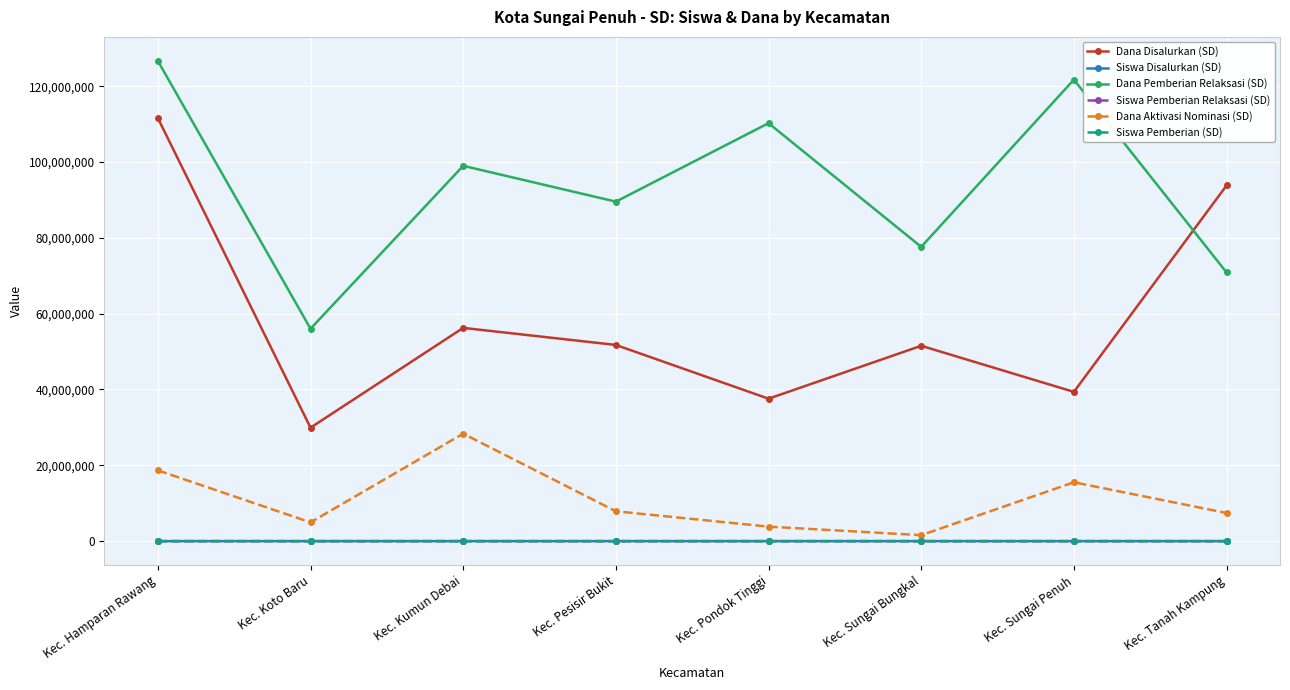

What is the difference between the Siswa Disalurkan (SD) values at Kec. Kumun Debai and Kec. Sungai Bungkal?

108